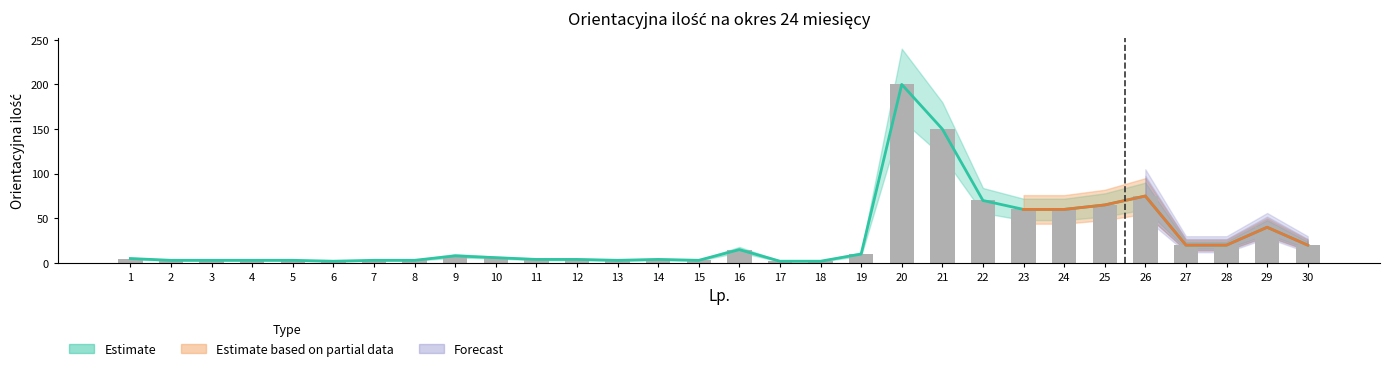

What is the minimum value shown in the chart?

2